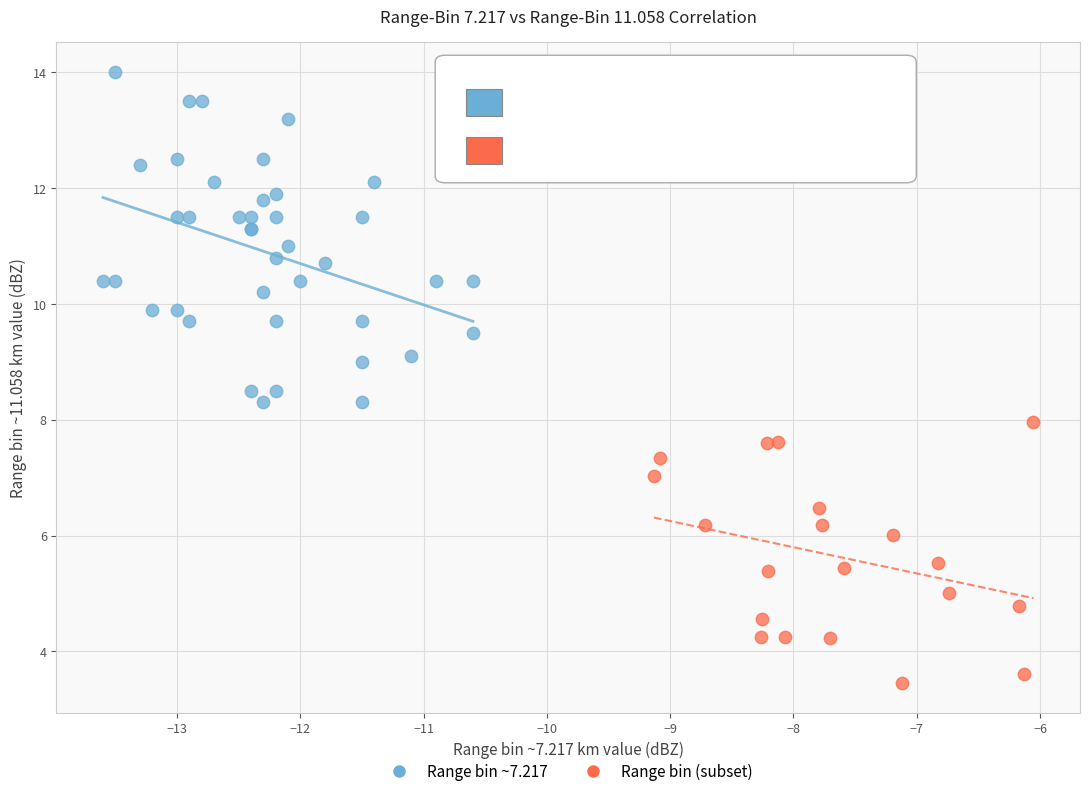

Which series reaches the minimum Y coordinate?

Range bin (subset)